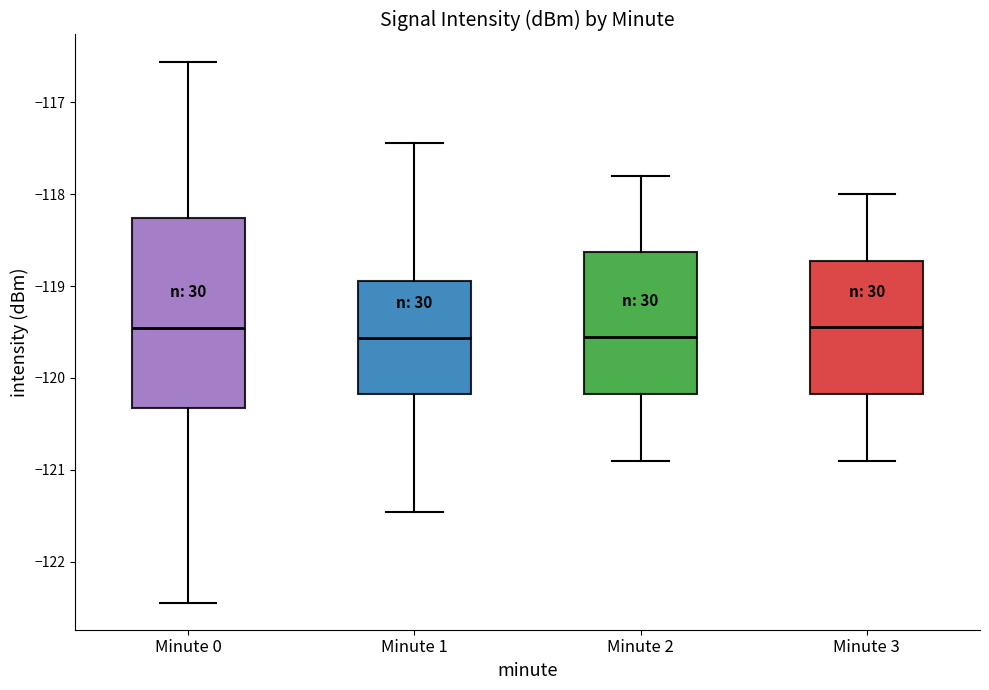

Reading left to right, read every box against the y-axis: the position of its median line, the range the box covers, and the ends of its whiskers. The values are not printed on the chart, so give them approximately, as read against the axis.

Minute 0: median -119.5, box -120.3 to -118.3, whiskers -122.4 to -116.6
Minute 1: median -119.6, box -120.2 to -118.9, whiskers -121.5 to -117.4
Minute 2: median -119.5, box -120.2 to -118.6, whiskers -120.9 to -117.8
Minute 3: median -119.4, box -120.2 to -118.7, whiskers -120.9 to -118.0